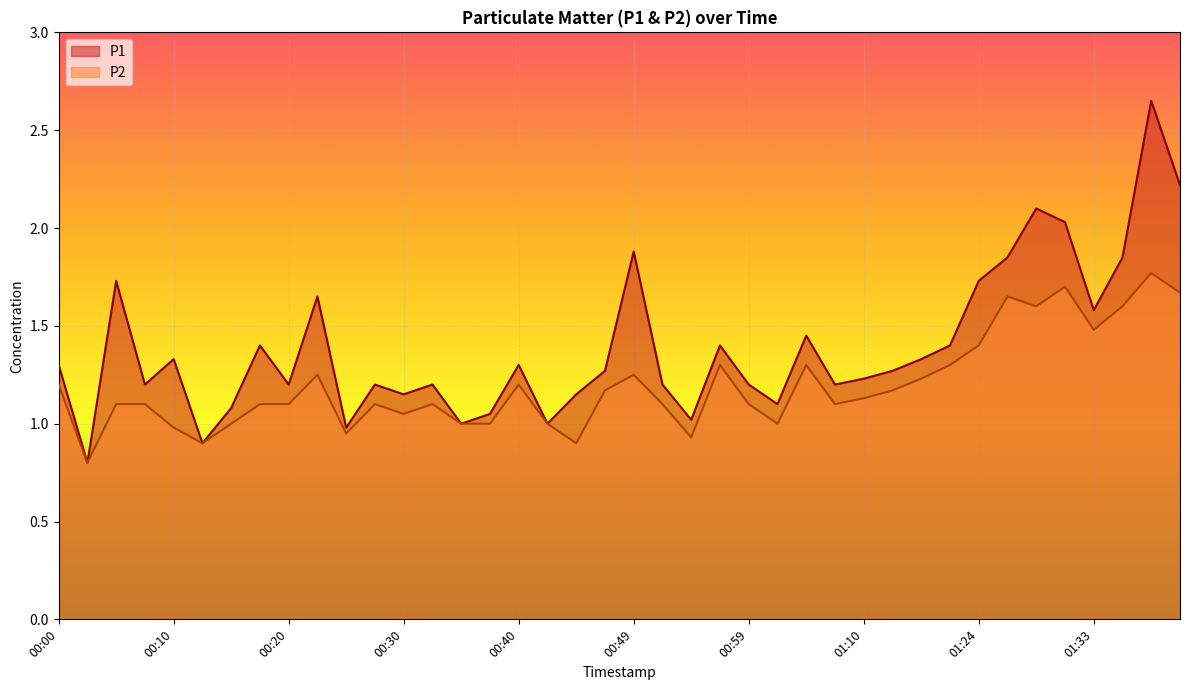

What value does the P1 series have at 01:02?

1.1